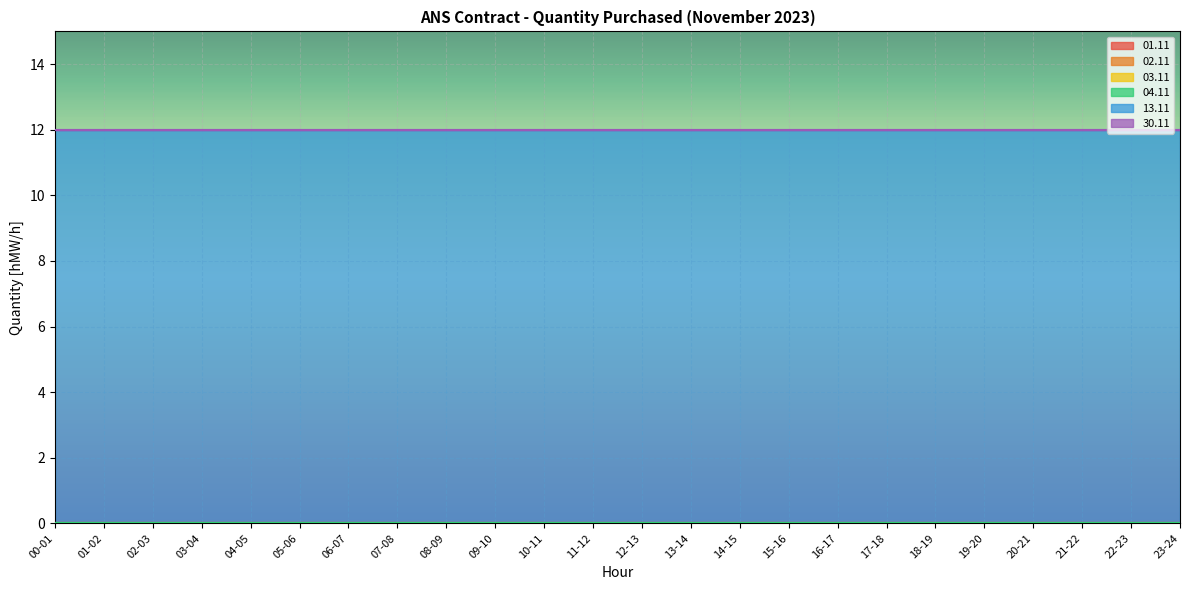

The value of 13.11 at 02-03 is 6. True or false?

False